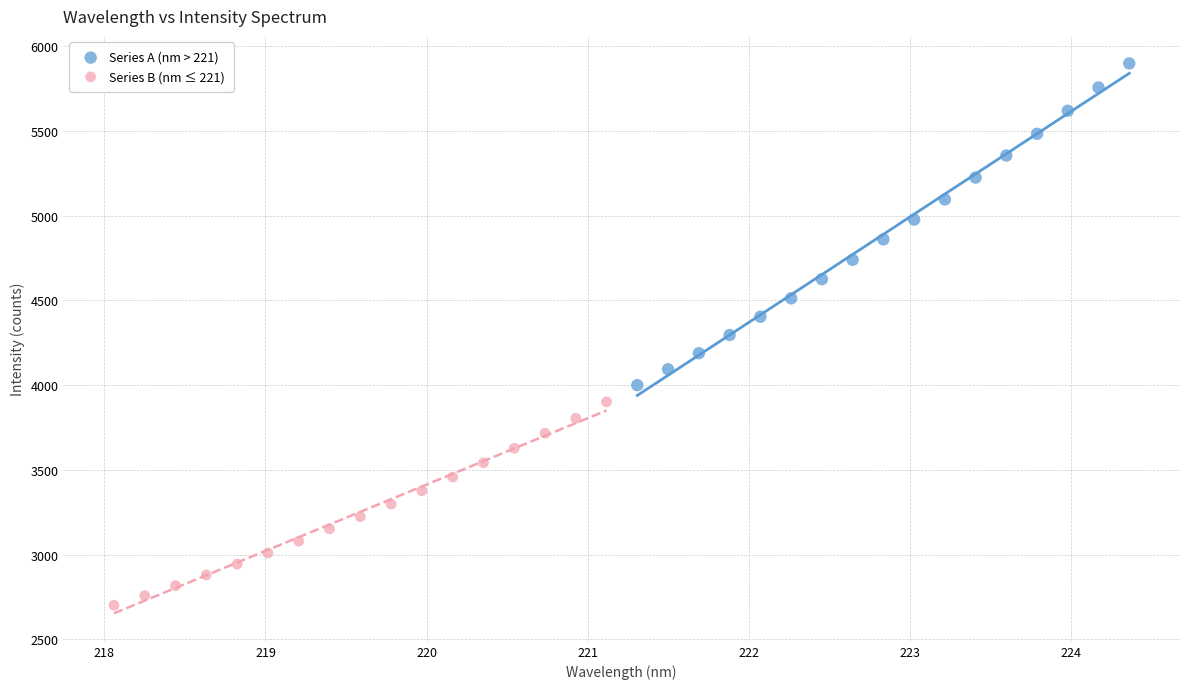

Which series has the widest spread of Y values?

Series A (nm > 221)